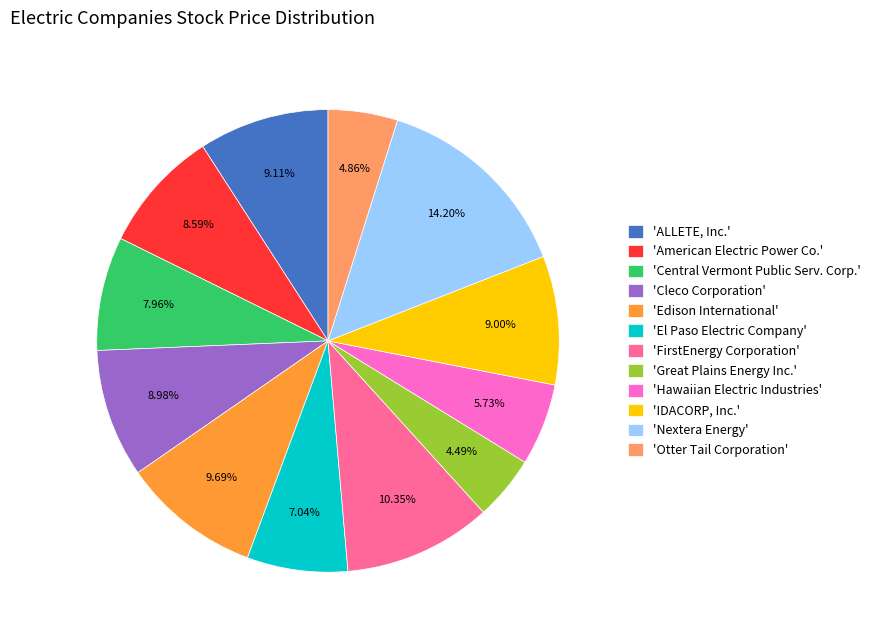

Is there any slice that represents more than half of the pie?

No